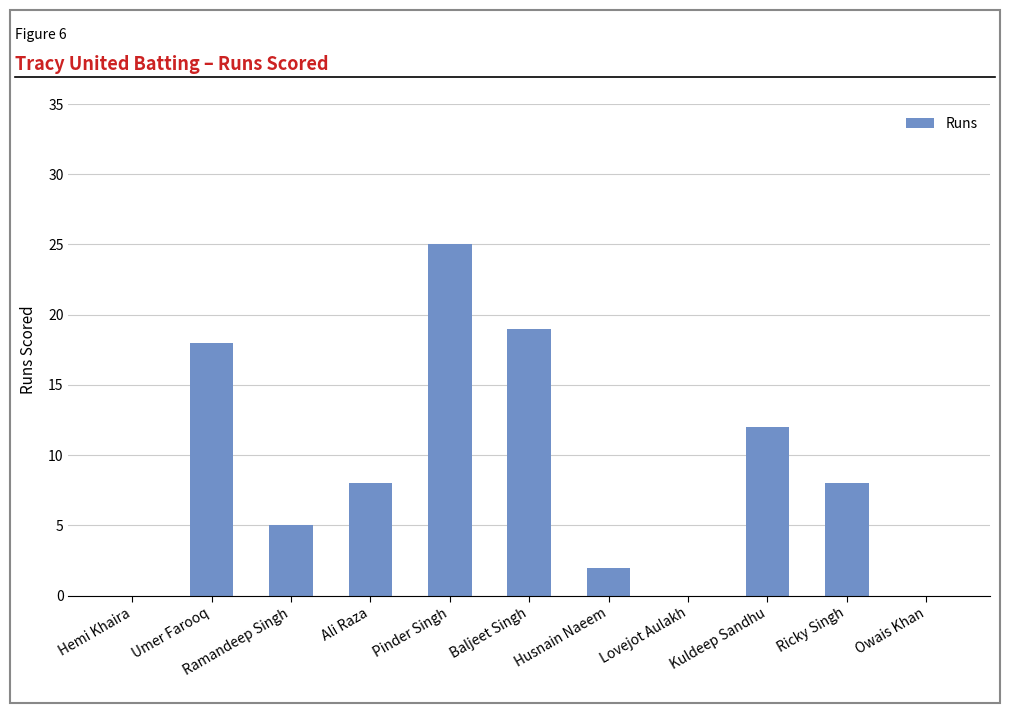

What is the change in value from Umer Farooq to Lovejot Aulakh?

-18